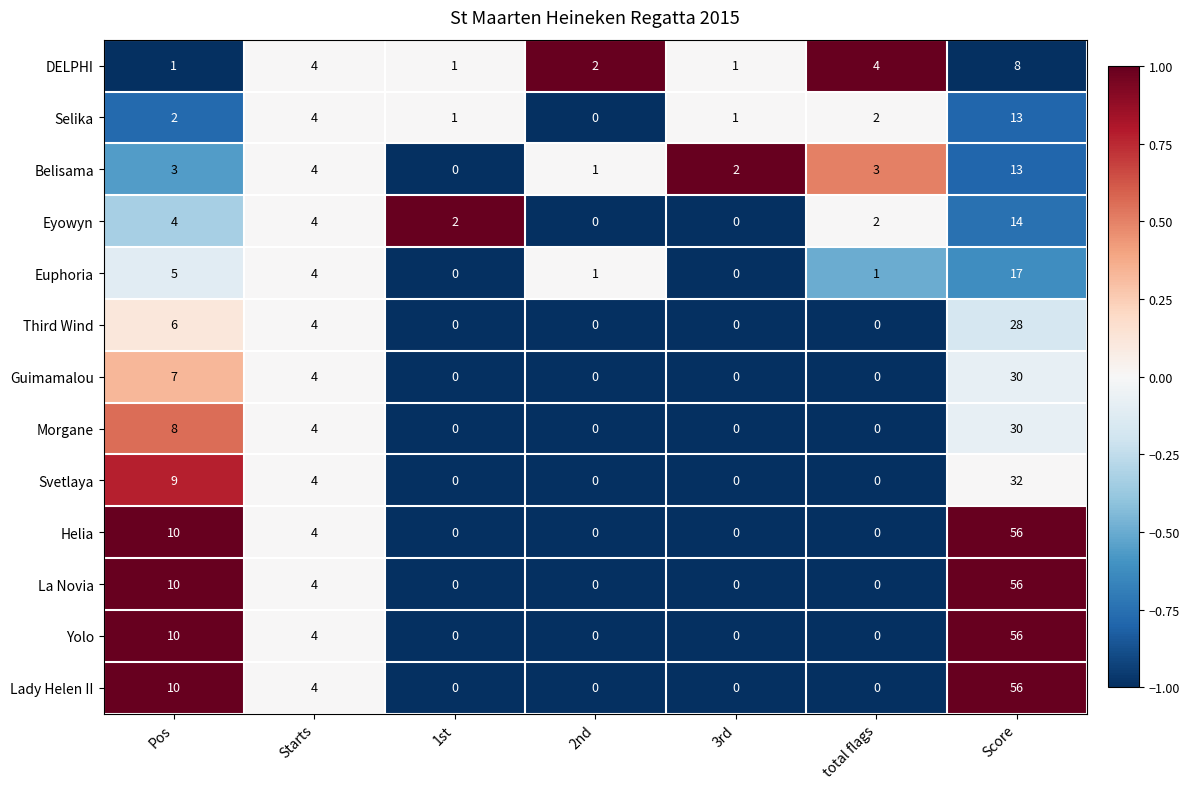

What is the difference between the highest and lowest values at Pos?

9